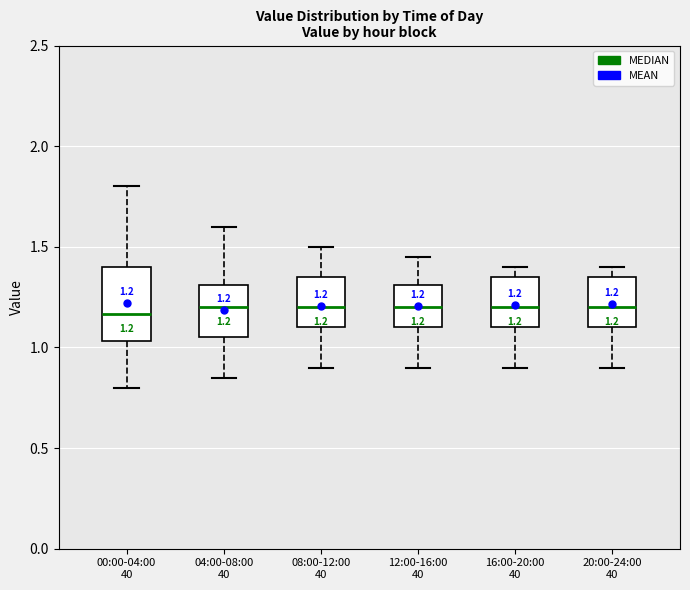

Comparing the boxes themselves (not the whiskers), which one is the tallest?

00:00-04:00 40